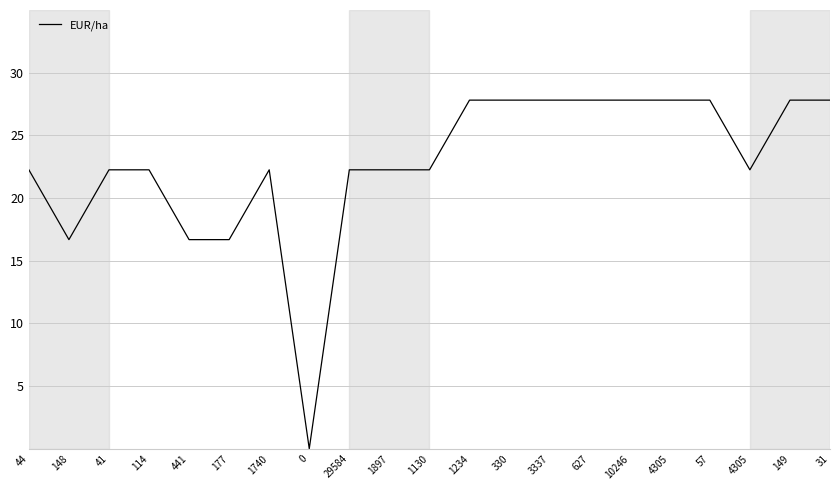

Does the chart display data point markers on the line(s)?

No